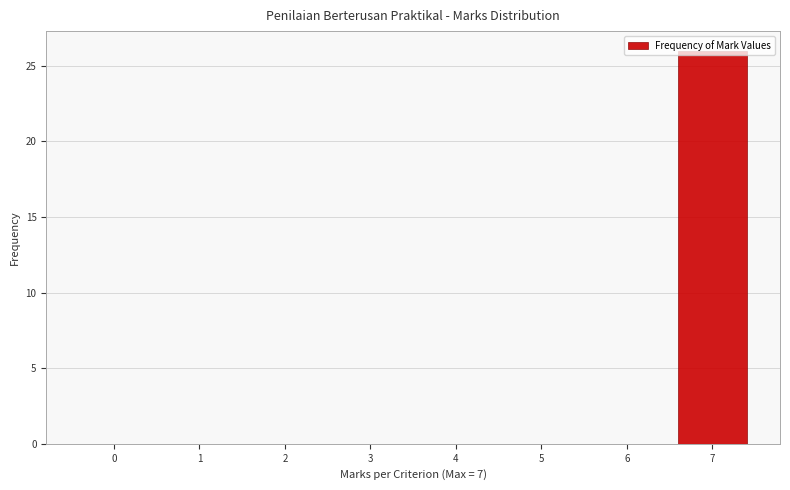

What is the greatest value displayed?

26